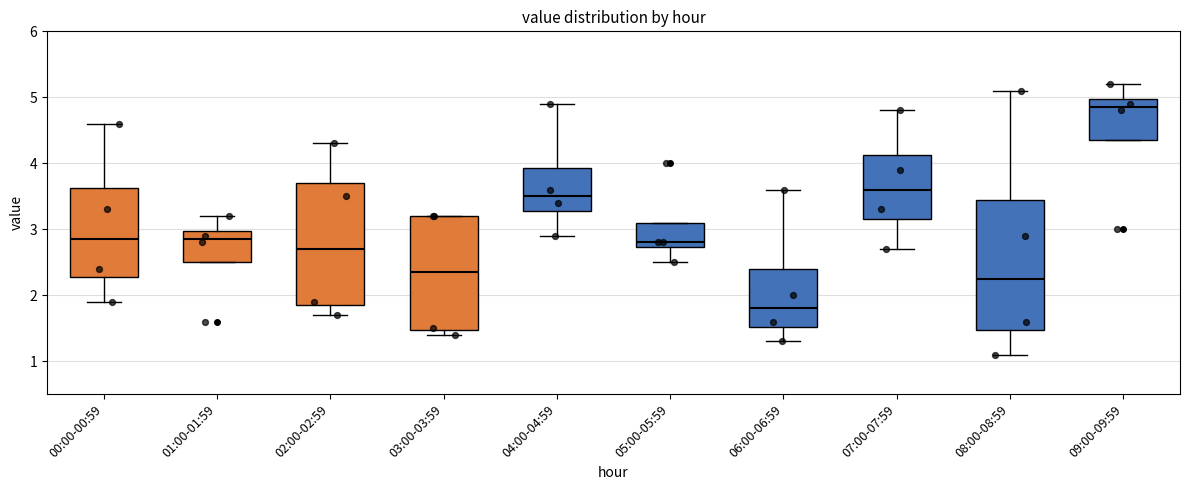

Reading left to right, read every box against the y-axis: the position of its median line, the range the box covers, and the ends of its whiskers. The values are not printed on the chart, so give them approximately, as read against the axis.

00:00-00:59: median 2.9, box 2.3 to 3.6, whiskers 1.9 to 4.6
01:00-01:59: median 2.9, box 2.5 to 3.0, whiskers 2.5 to 3.2
02:00-02:59: median 2.7, box 1.9 to 3.7, whiskers 1.7 to 4.3
03:00-03:59: median 2.4, box 1.5 to 3.2, whiskers 1.4 to 3.2
04:00-04:59: median 3.5, box 3.3 to 3.9, whiskers 2.9 to 4.9
05:00-05:59: median 2.8, box 2.7 to 3.1, whiskers 2.5 to 3.1
06:00-06:59: median 1.8, box 1.5 to 2.4, whiskers 1.3 to 3.6
07:00-07:59: median 3.6, box 3.2 to 4.1, whiskers 2.7 to 4.8
08:00-08:59: median 2.3, box 1.5 to 3.5, whiskers 1.1 to 5.1
09:00-09:59: median 4.9, box 4.4 to 5.0, whiskers 4.4 to 5.2